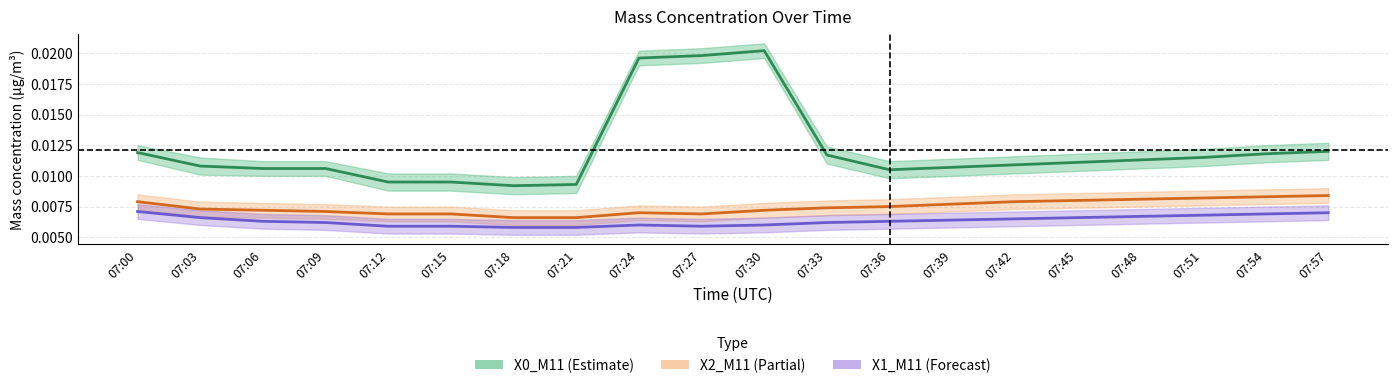

Between 07:00 and 07:45, which is larger?

07:00